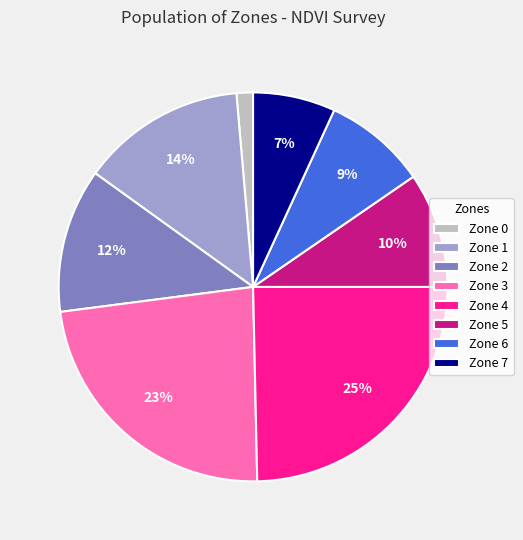

How many slices are in this pie chart?

8